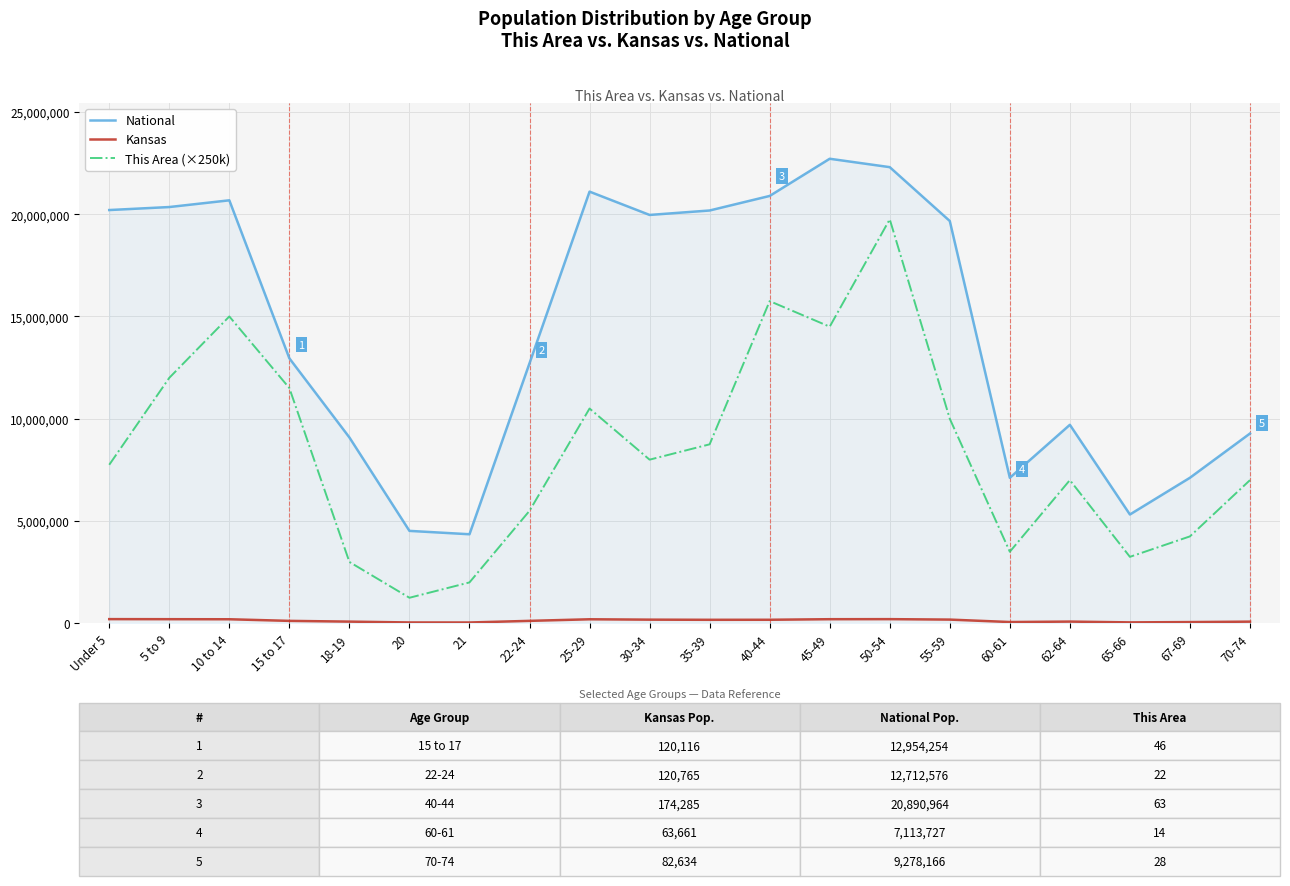

Between 50-54 and 65-66, which series saw the biggest shift?

National